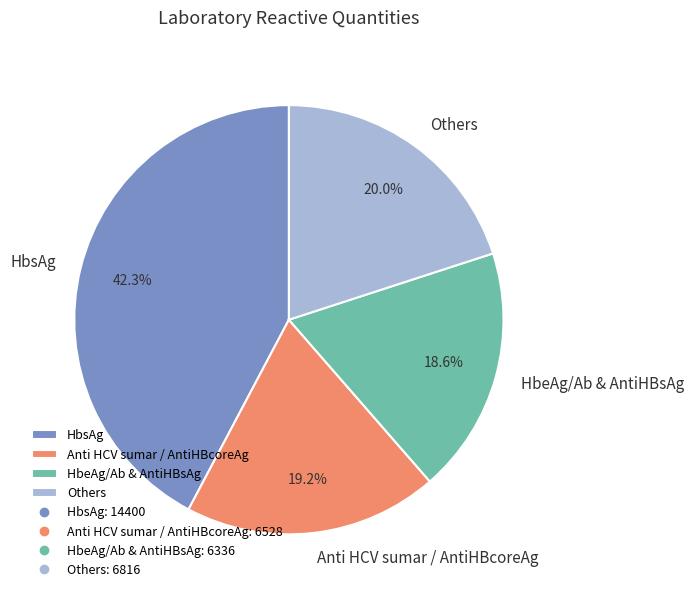

Which category has the biggest portion of the pie?

HbsAg